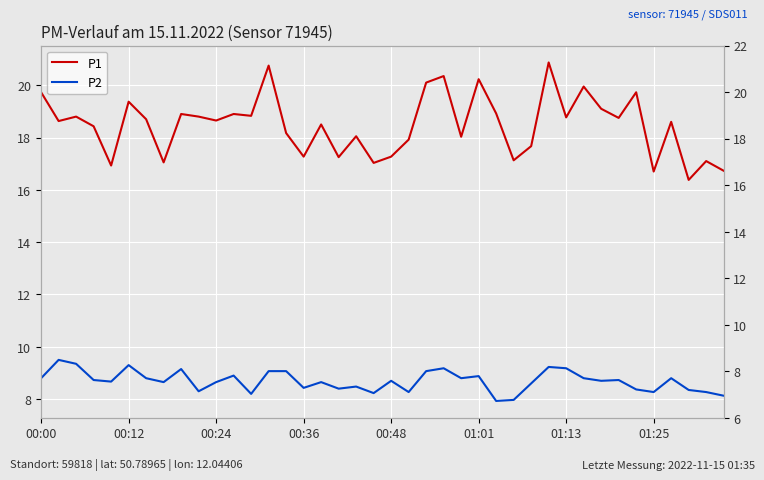

At which label is P1 closest to 18?

24